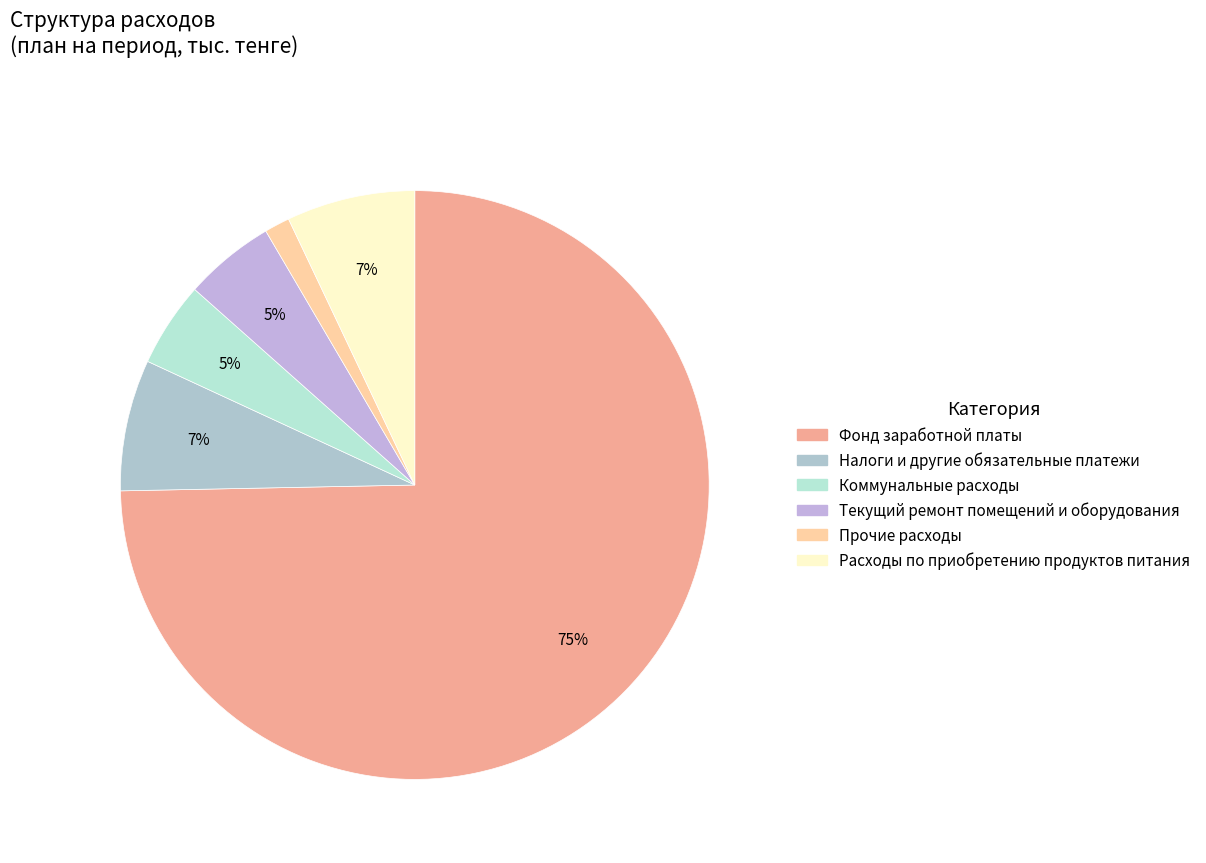

How many slices are in this pie chart?

6